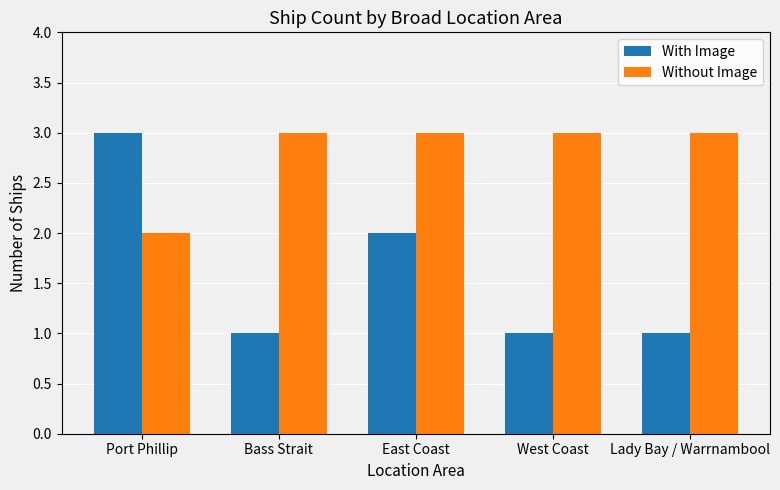

What is the sum of all With Image values?

8